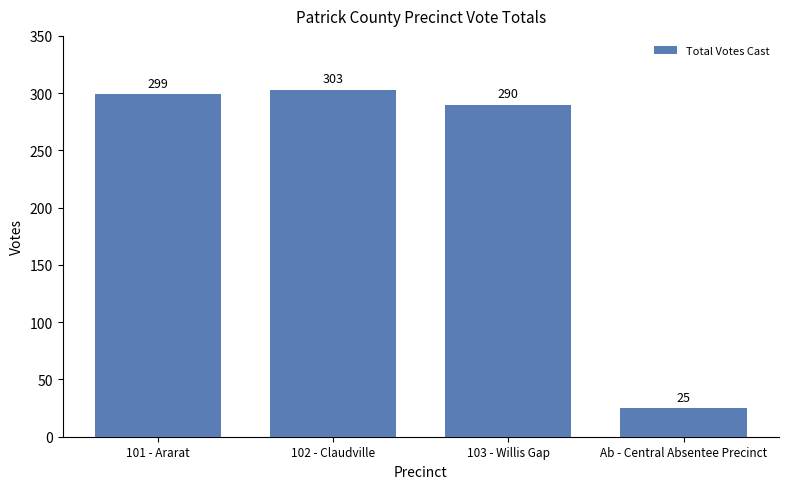

What is the average value?

229